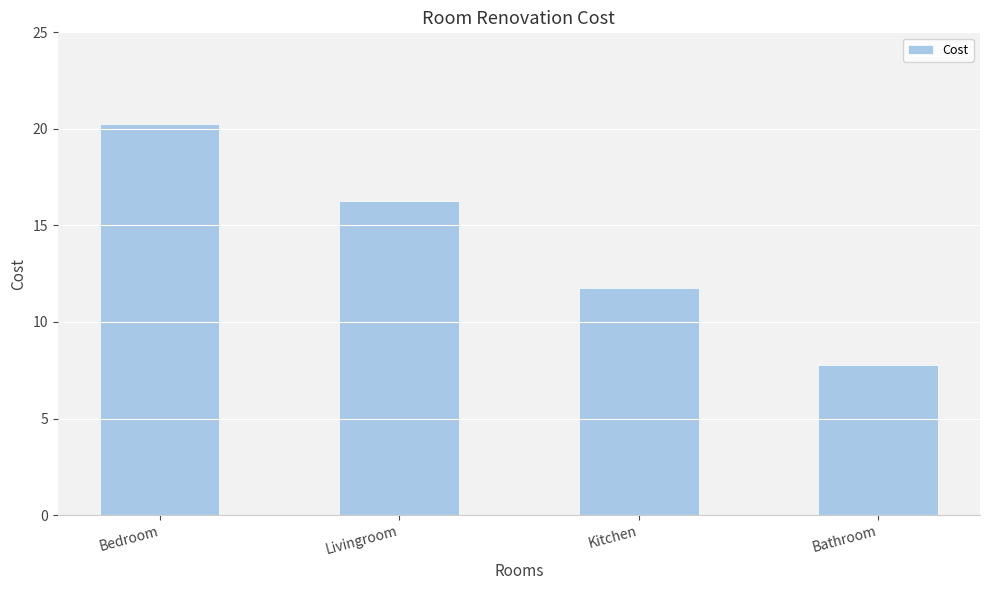

What is the approximate value at Bathroom?

7.8